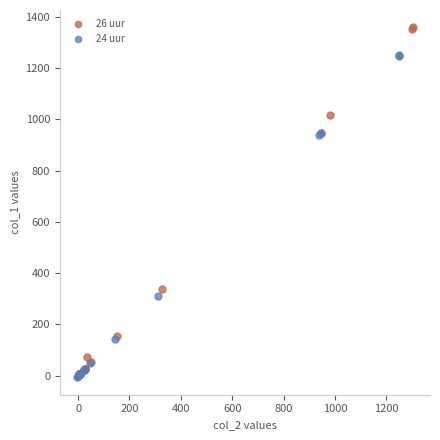

Which series reaches the maximum Y coordinate?

26 uur